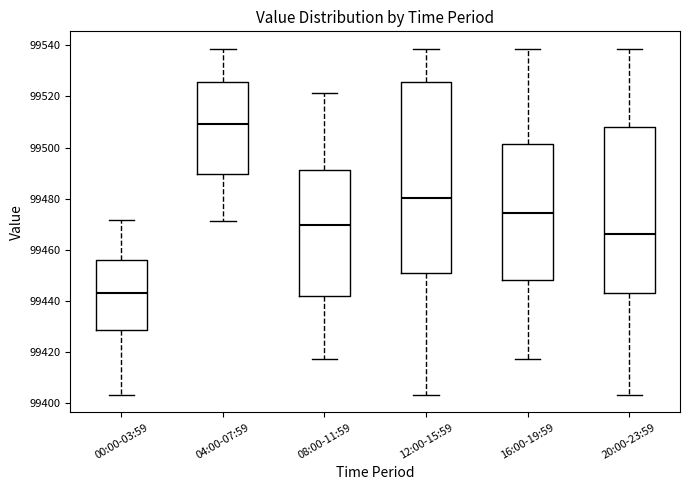

Reading left to right, read every box against the y-axis: the position of its median line, the range the box covers, and the ends of its whiskers. The values are not printed on the chart, so give them approximately, as read against the axis.

00:00-03:59: median 99444, box 99428 to 99456, whiskers 99404 to 99472
04:00-07:59: median 99510, box 99490 to 99526, whiskers 99472 to 99538
08:00-11:59: median 99470, box 99442 to 99492, whiskers 99418 to 99522
12:00-15:59: median 99480, box 99452 to 99526, whiskers 99404 to 99538
16:00-19:59: median 99474, box 99448 to 99502, whiskers 99418 to 99538
20:00-23:59: median 99466, box 99442 to 99508, whiskers 99404 to 99538